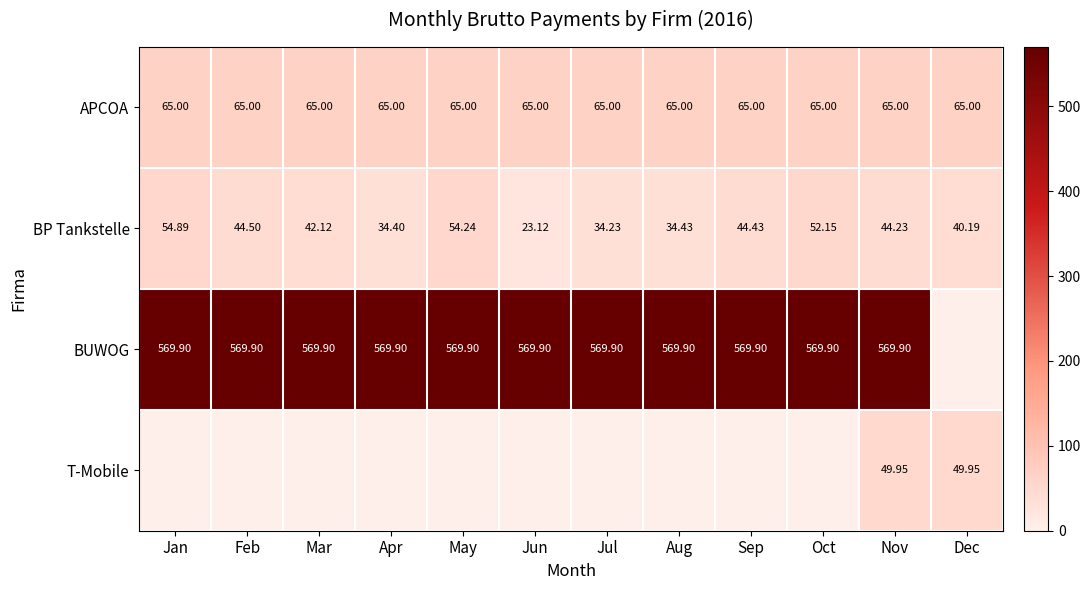

Where is BP Tankstelle nearest to the value 39?

Dec